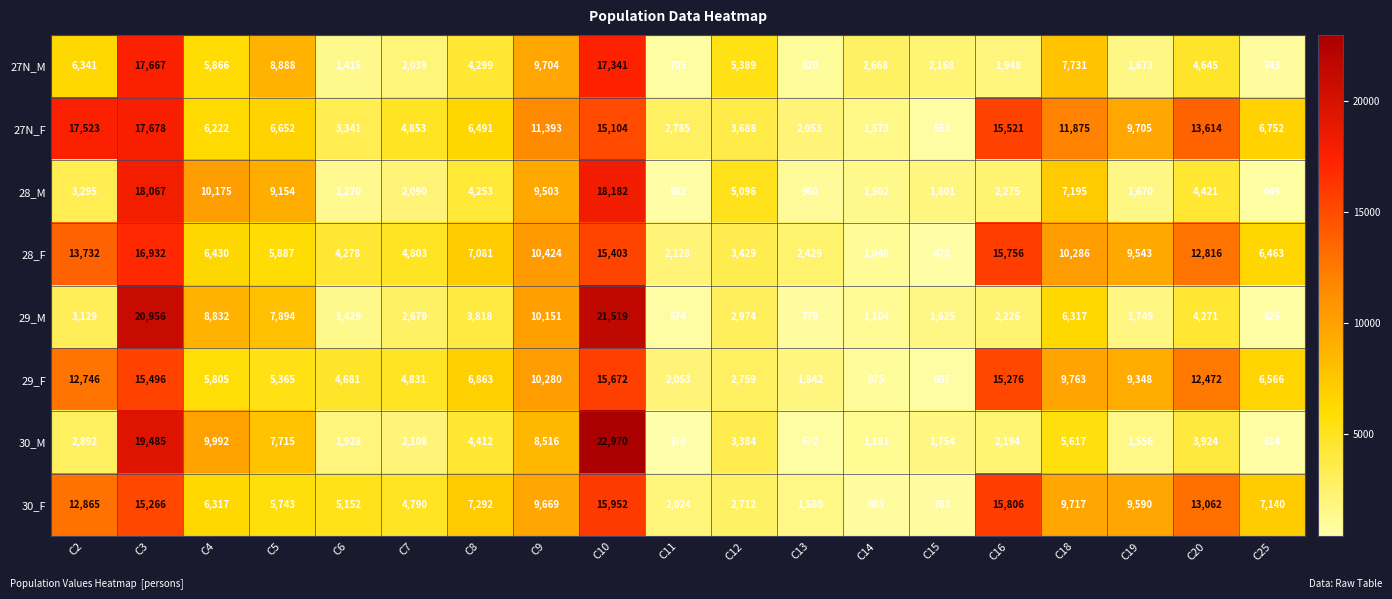

What is the total value across all series at C15?

9749